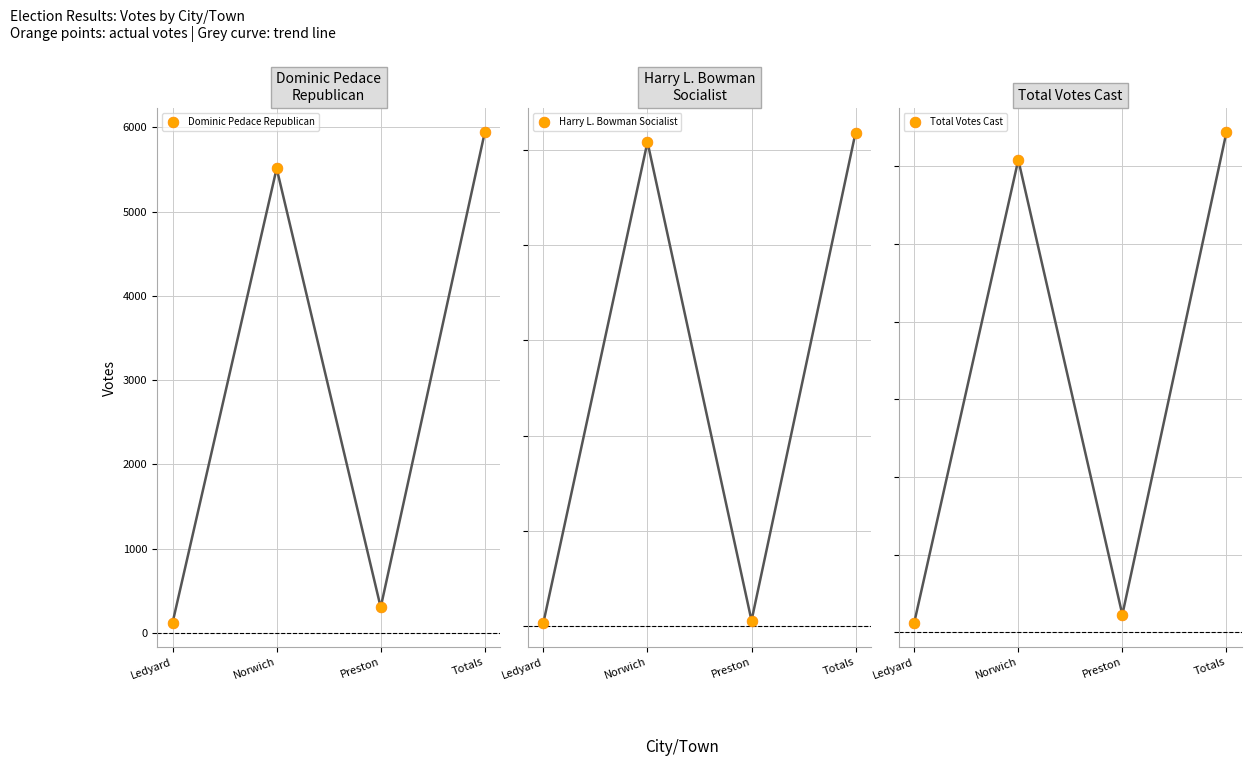

Which series has the largest total across all categories?

Total Votes Cast